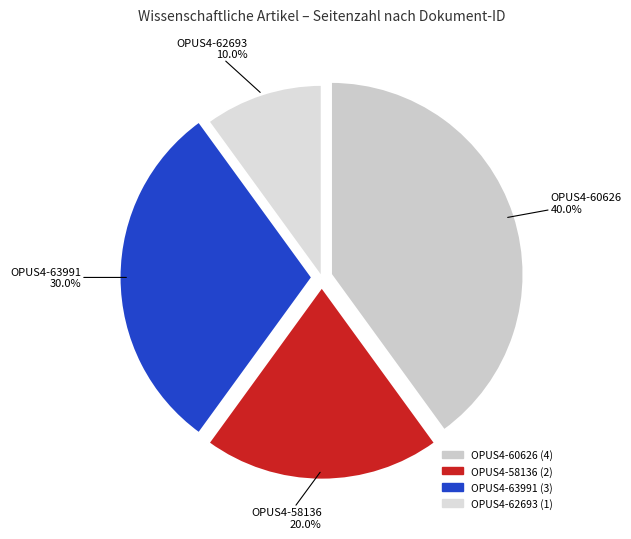

To the nearest percent, what is the difference between the largest and smallest slice percentages?

30%